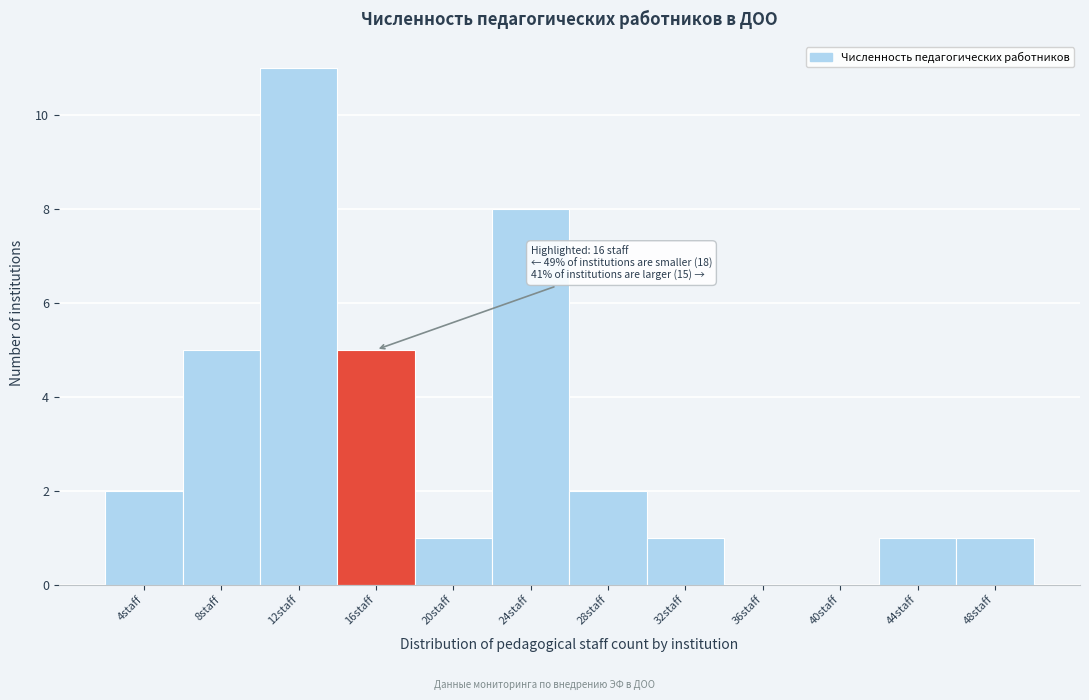

Reading right to left, transcribe all the data shown in this chart.

48staff=1	44staff=1	40staff=0	36staff=0	32staff=1	28staff=2	24staff=8	20staff=1	16staff=5	12staff=11	8staff=5	4staff=2